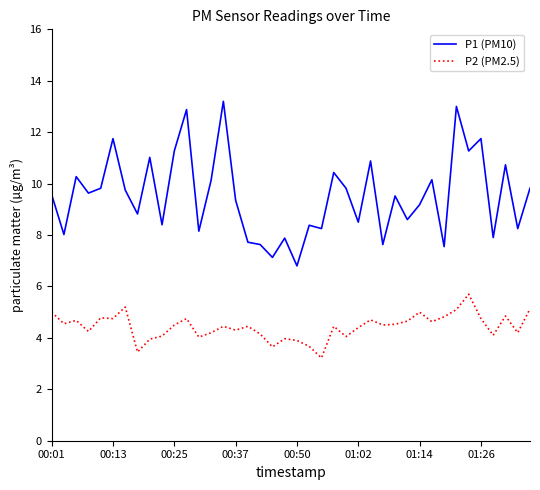

True or false: P1 (PM10) and P2 (PM2.5) intersect in this chart.

False